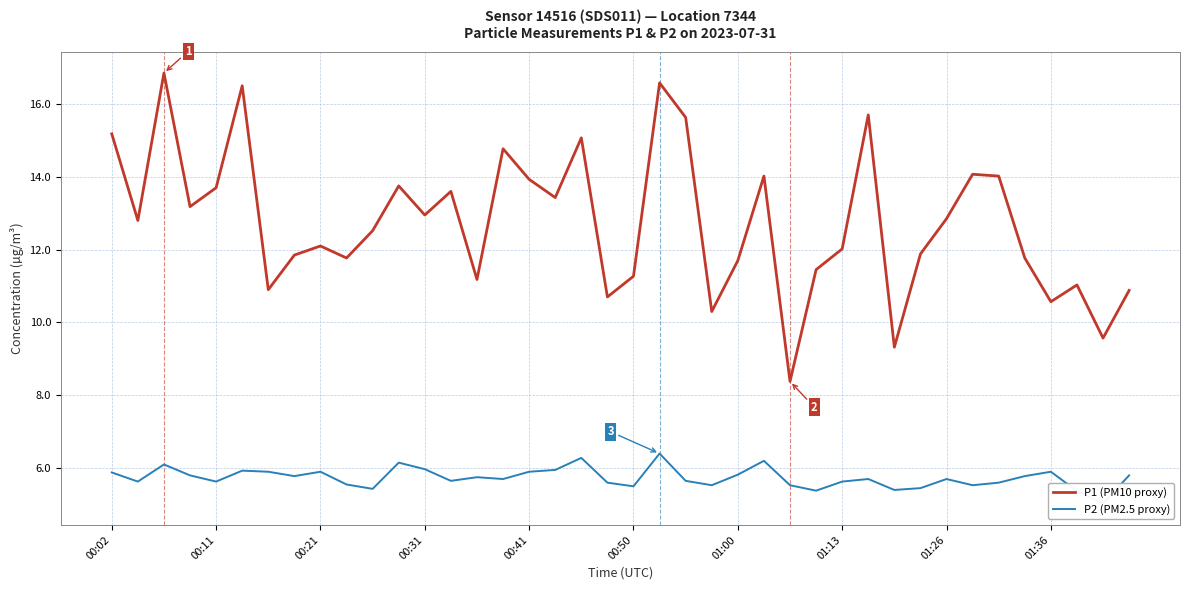

True or false: P1 (PM10 proxy) and P2 (PM2.5 proxy) intersect in this chart.

False